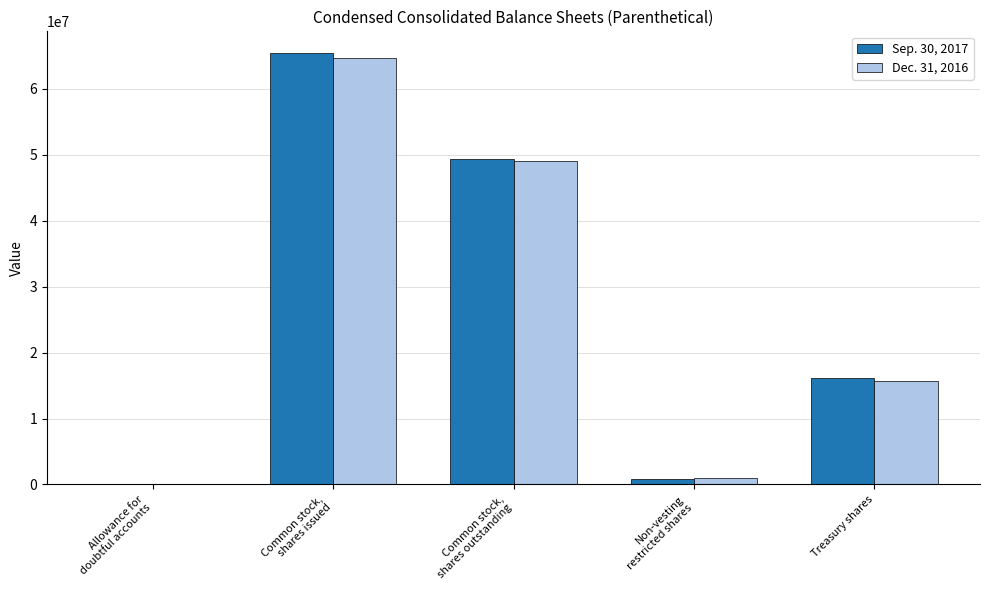

What is the sum of the Sep. 30, 2017 values at Non-vesting
restricted shares and Treasury shares?

16968241